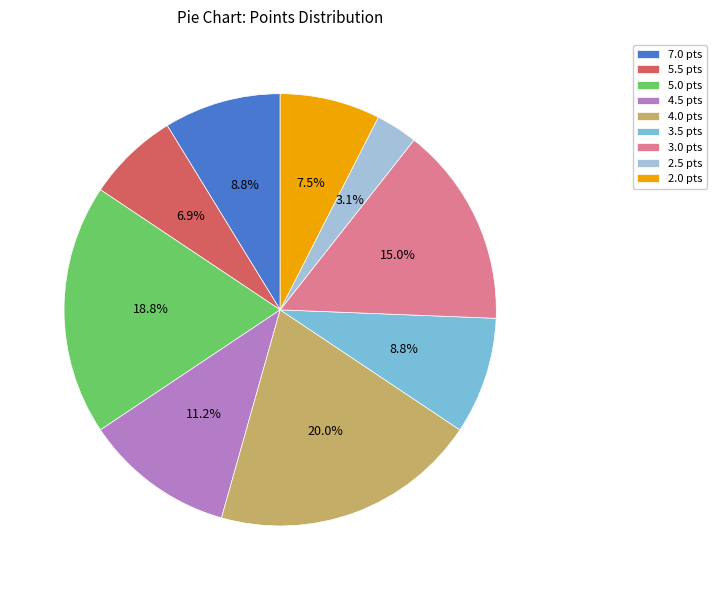

Combined, do 3.0 pts and 4.0 pts account for over 50%?

No